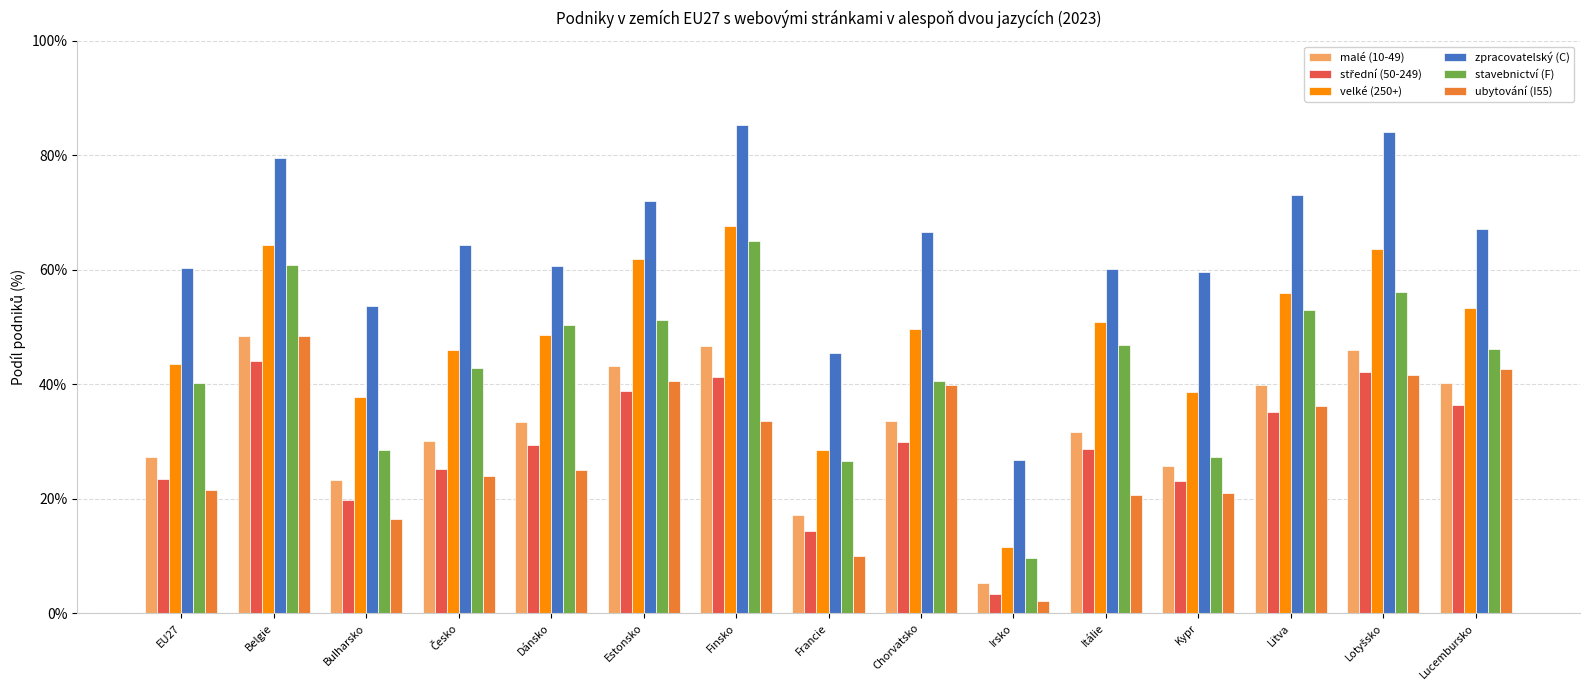

Does the chart contain stacked bars?

No